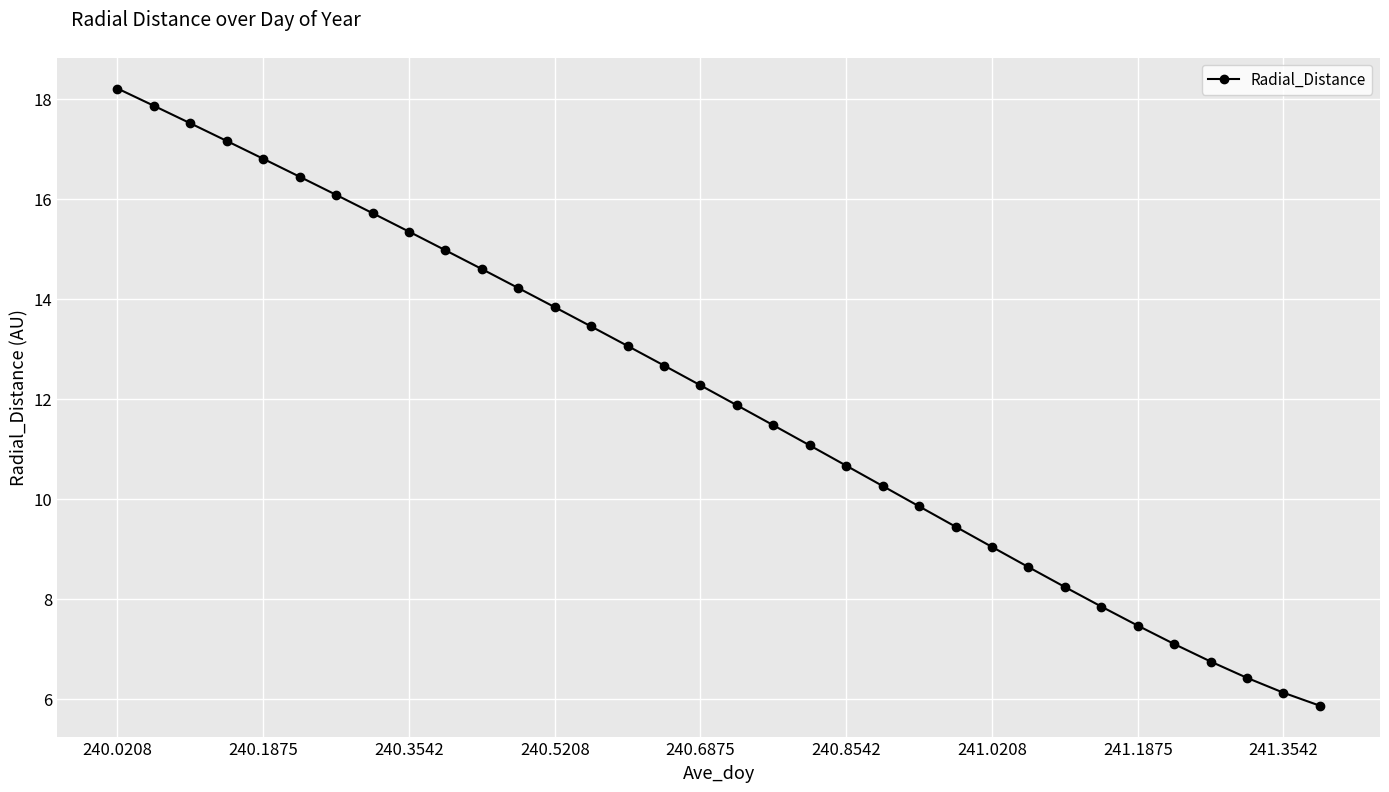

What is the maximum value shown in the chart?

18.2